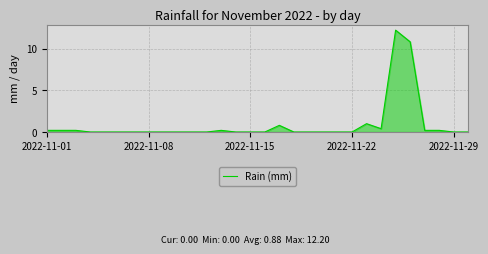

What is the greatest value displayed?

12.2